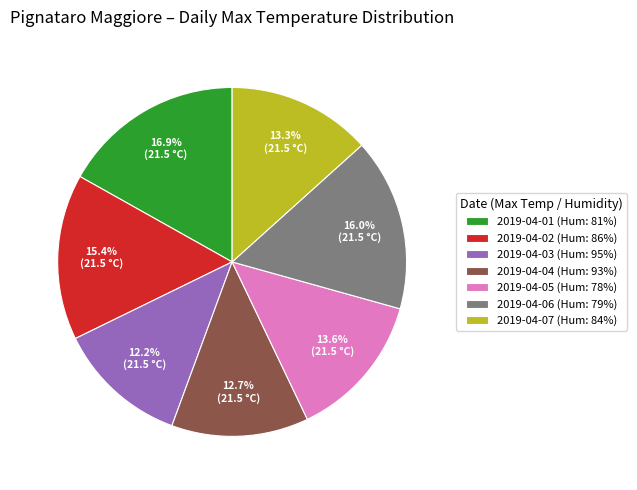

What percentage do 2019-04-06 and 2019-04-03 together represent?

28.2%